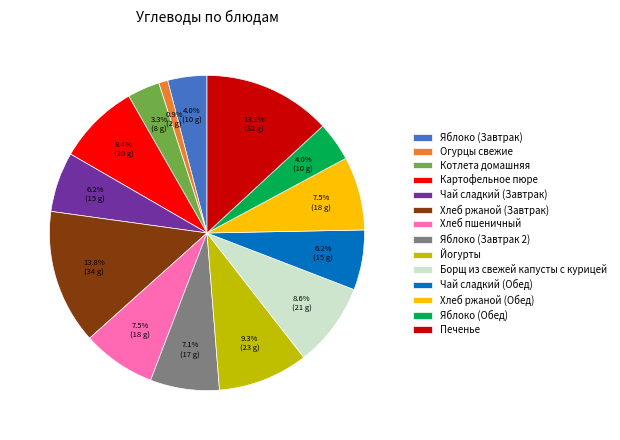

To the nearest percent, what percentage of the pie is Котлета домашняя?

3%